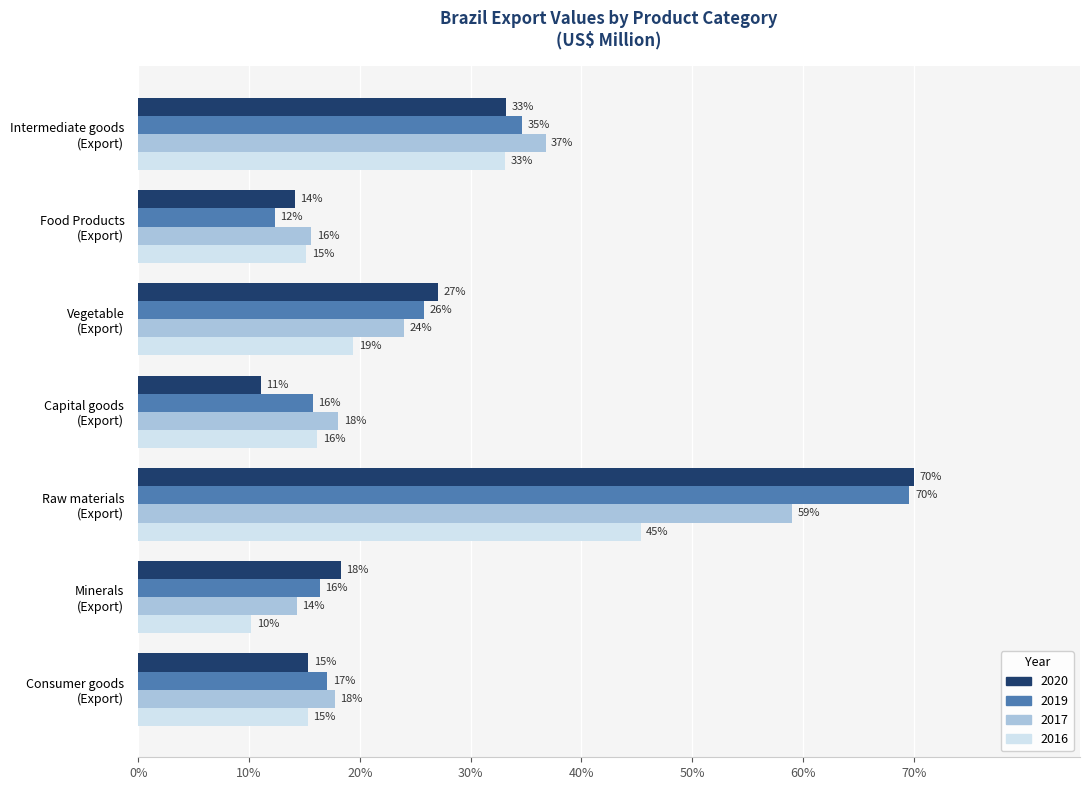

The 2017 series shows 18.0 at Capital goods
(Export). True or false?

True